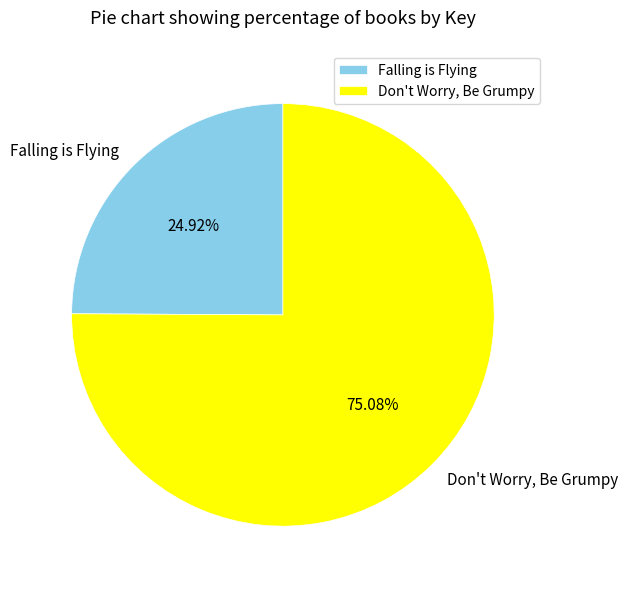

Is it true that Falling is Flying is 25% of the pie?

True